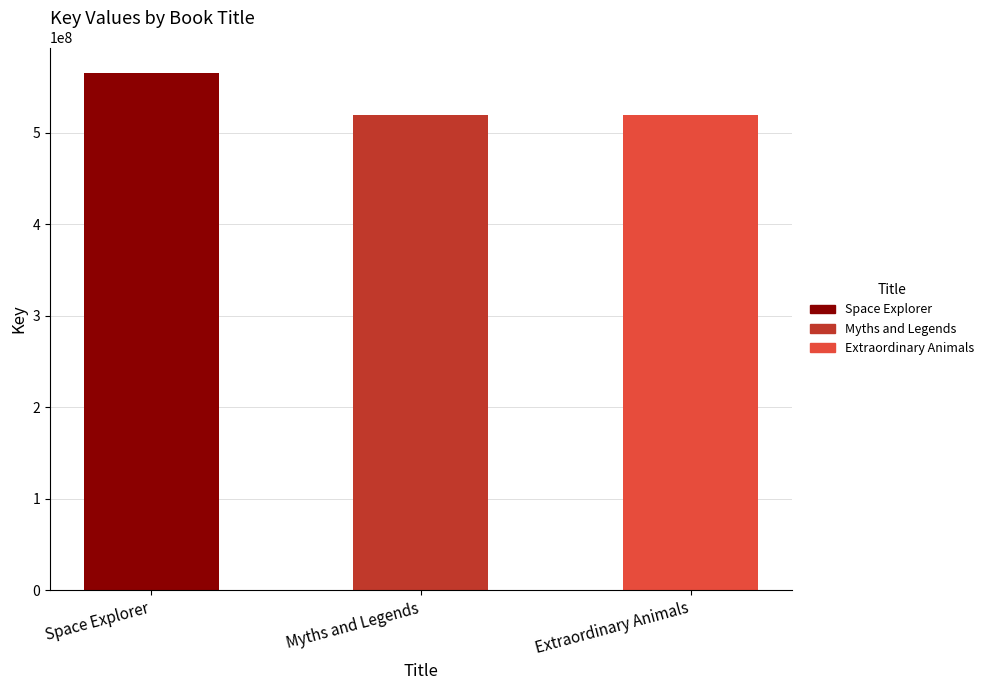

What is the value of the 3rd bar from the left?

519216719